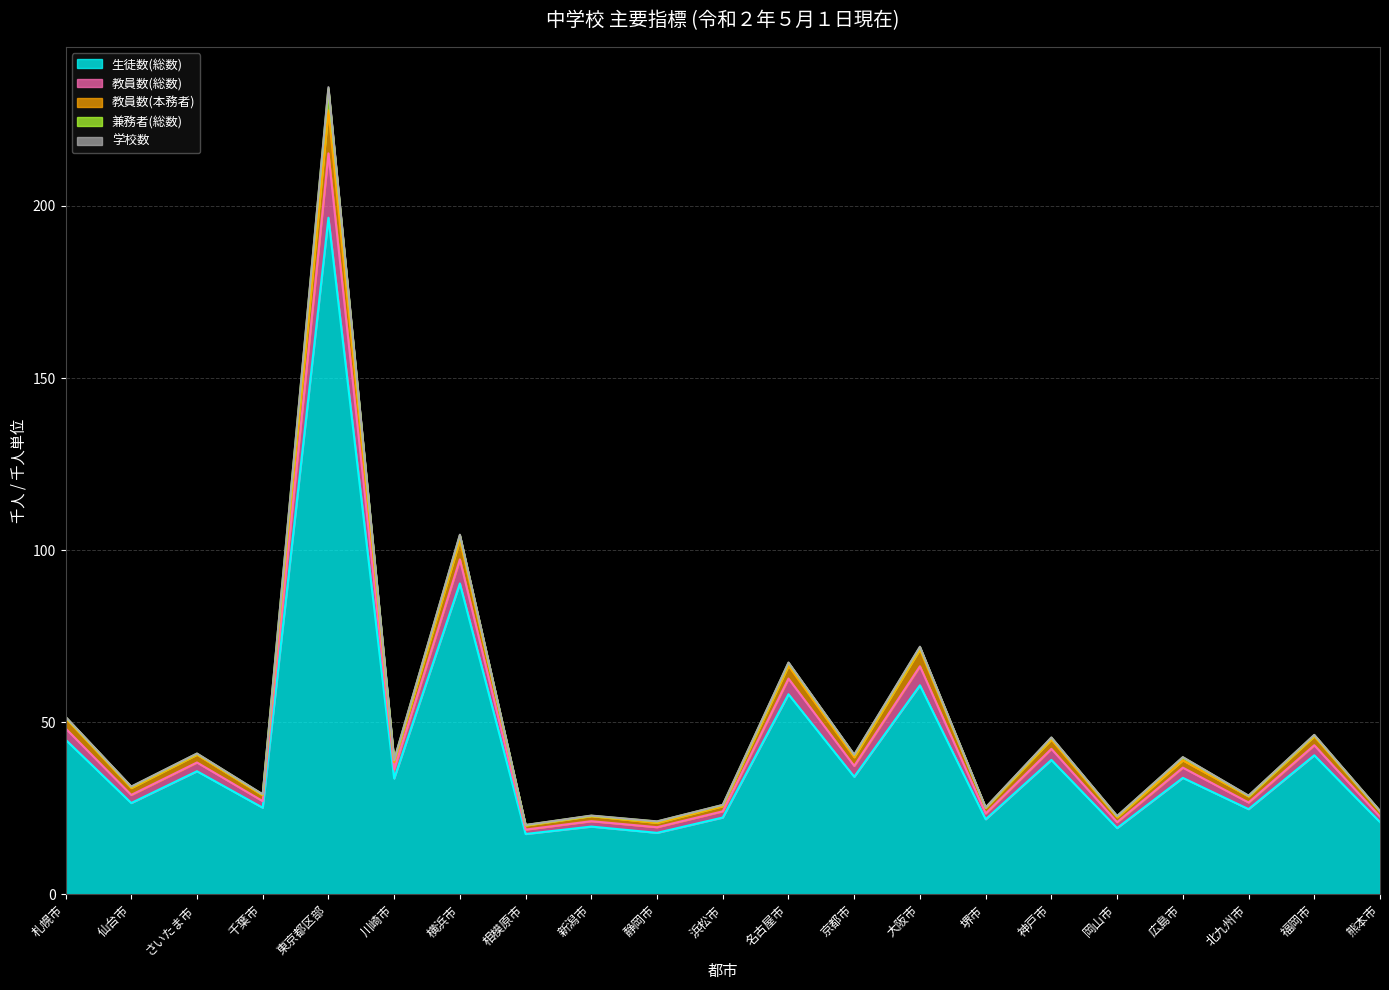

What is the value of the 学校数 point at the 4th from the left?

29.0